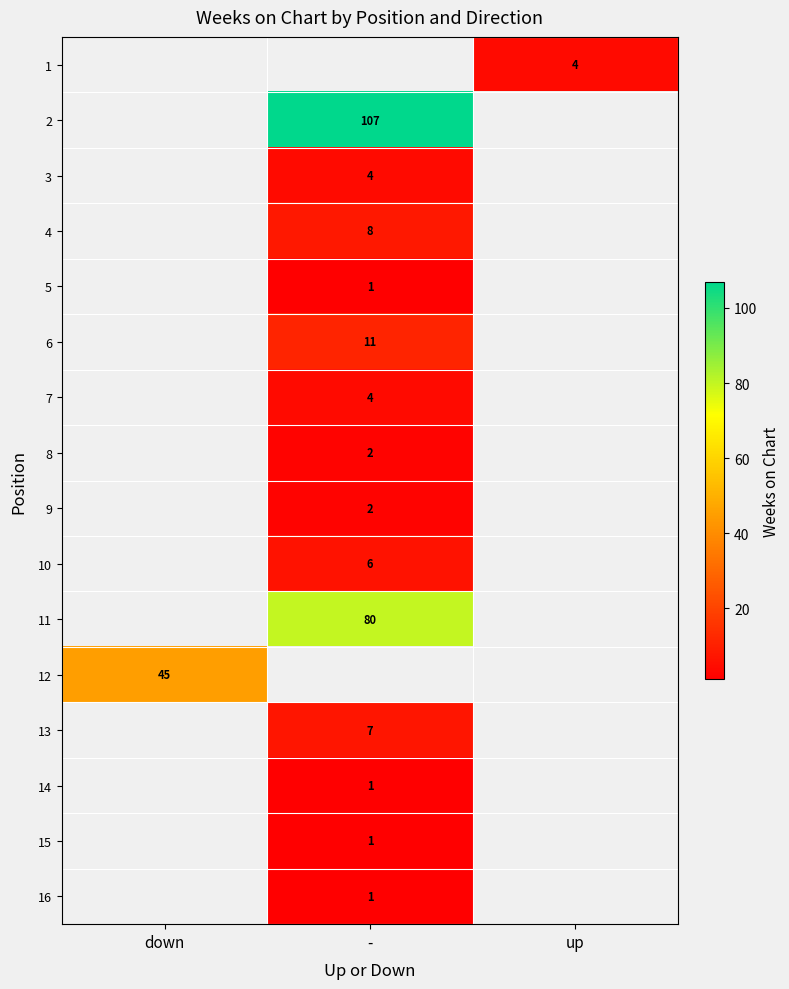

True or false: 16 has a value of 1 at -.

True